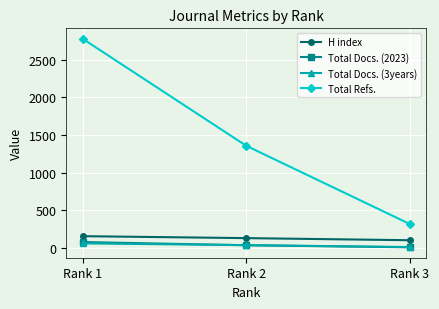

What is the highest value of the H index series?

155